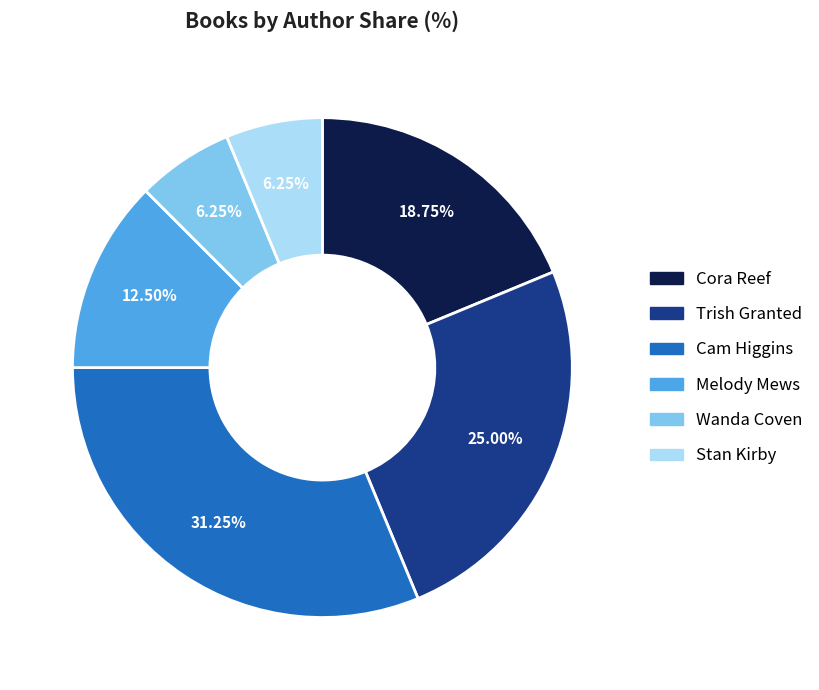

Does Trish Granted account for over 50% of the chart?

No